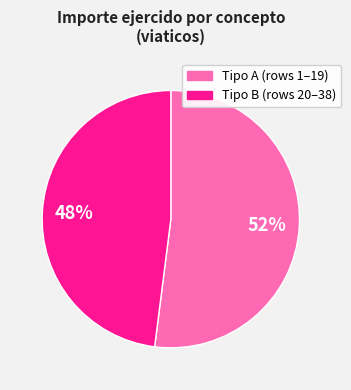

Does any single category account for the majority?

Yes